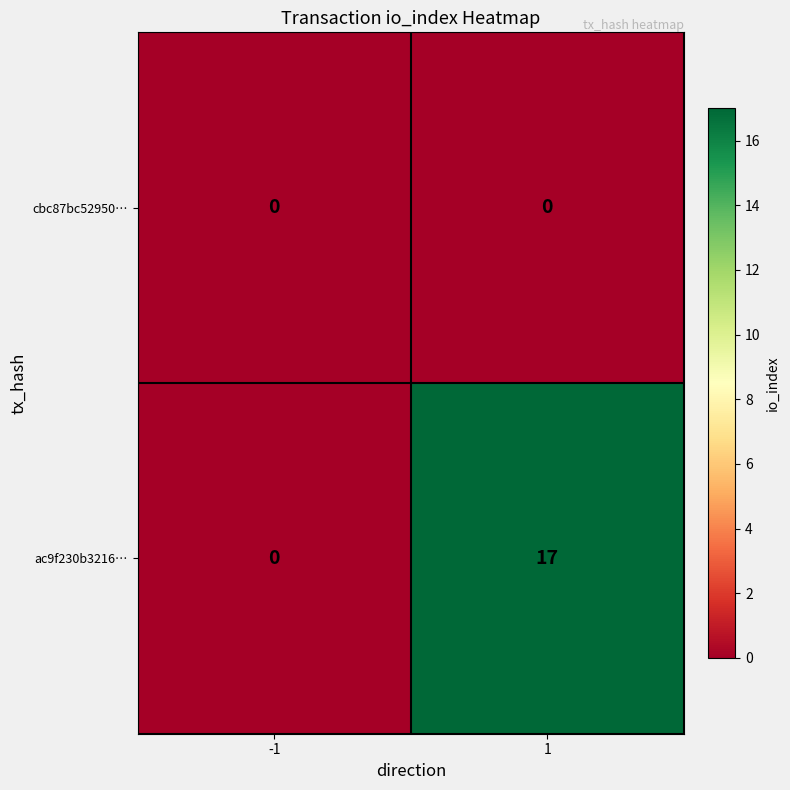

Count the number of data series in this chart.

2